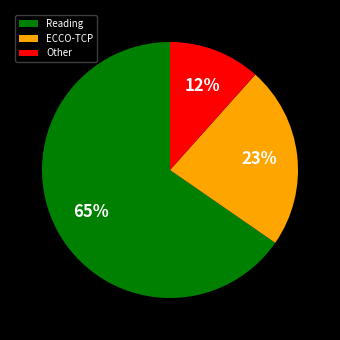

How many slices are in this pie chart?

3